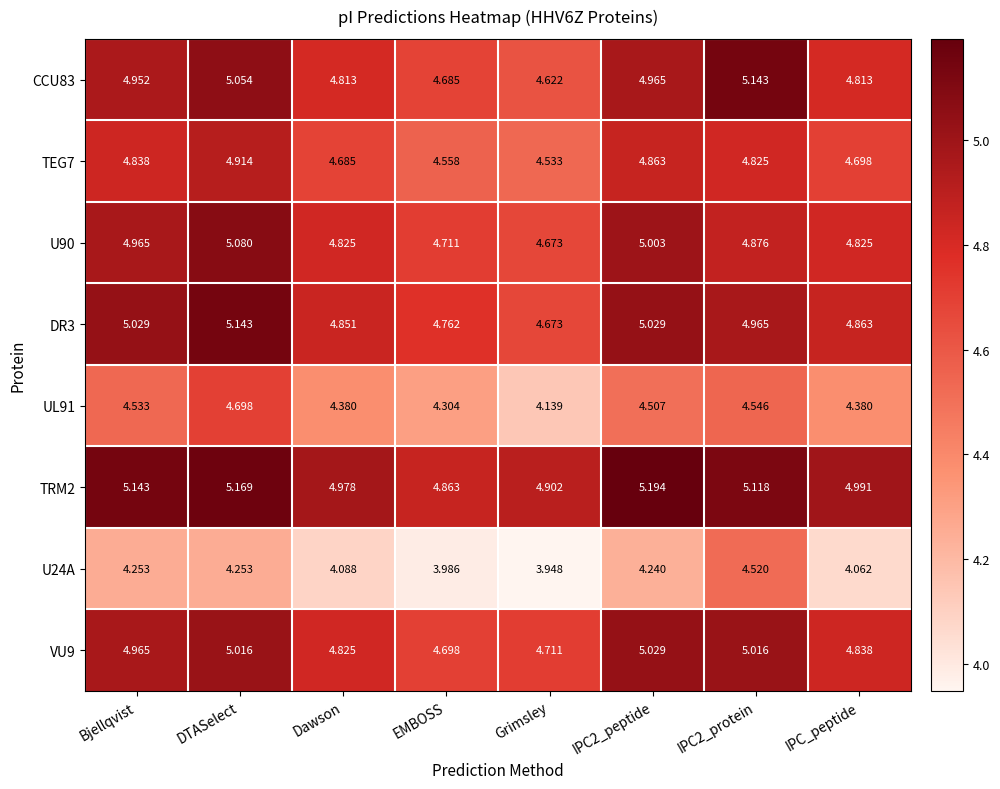

At which label does U24A reach its minimum?

Grimsley